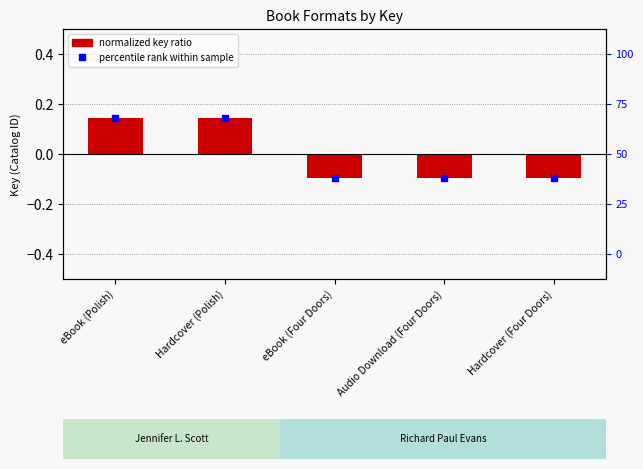

How many distinct data groups are displayed?

1